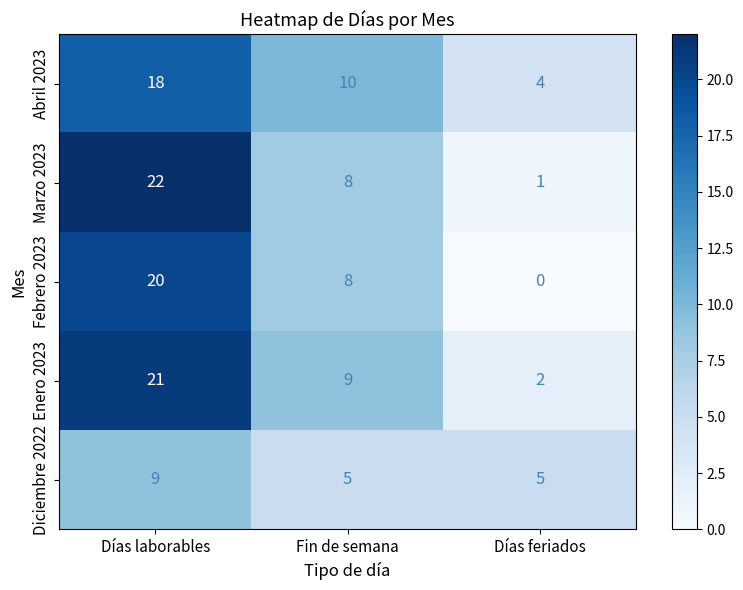

True or false: Marzo 2023 has a value of 2 at Días feriados.

False